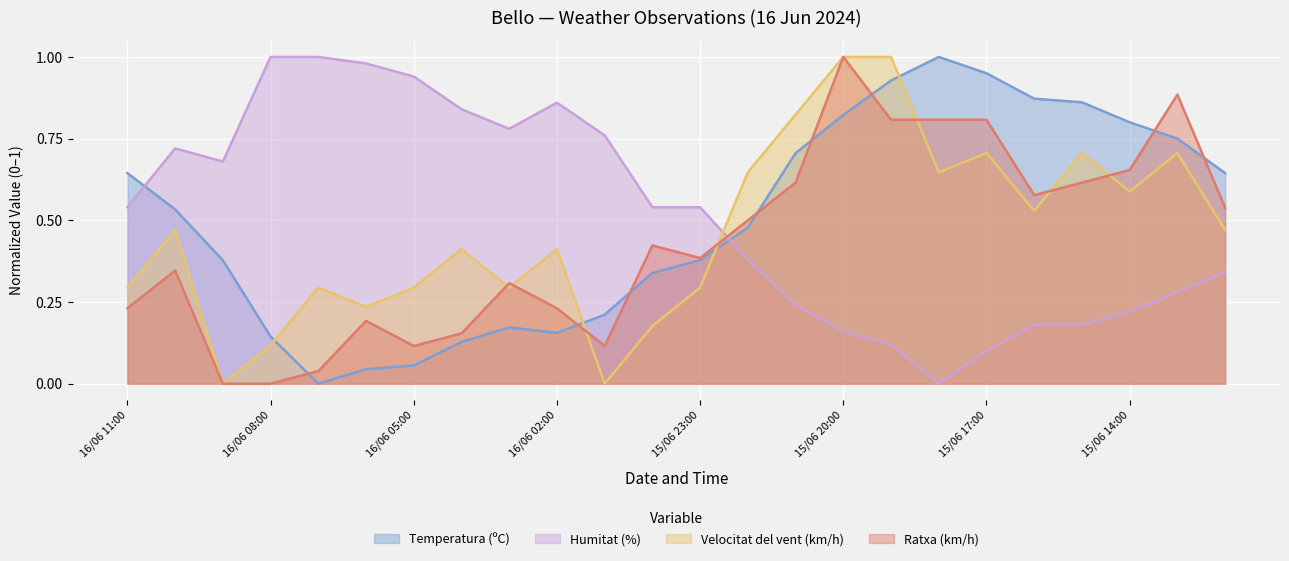

Reading left to right, what are all the values shown in this chart?

Temperatura (ºC): 16/06 11:00=0.6	16/06 10:00=0.5	16/06 09:00=0.4	16/06 08:00=0.1	16/06 07:00=0.0	16/06 06:00=0.0	16/06 05:00=0.1	16/06 04:00=0.1	16/06 03:00=0.2	16/06 02:00=0.2	16/06 01:00=0.2	16/06 00:00=0.3	15/06 23:00=0.4	15/06 22:00=0.5	15/06 21:00=0.7	15/06 20:00=0.8	15/06 19:00=0.9	15/06 18:00=1.0	15/06 17:00=1.0	15/06 16:00=0.9	15/06 15:00=0.9	15/06 14:00=0.8	15/06 13:00=0.8	15/06 12:00=0.6
Humitat (%): 16/06 11:00=0.5	16/06 10:00=0.7	16/06 09:00=0.7	16/06 08:00=1.0	16/06 07:00=1.0	16/06 06:00=1.0	16/06 05:00=0.9	16/06 04:00=0.8	16/06 03:00=0.8	16/06 02:00=0.9	16/06 01:00=0.8	16/06 00:00=0.5	15/06 23:00=0.5	15/06 22:00=0.4	15/06 21:00=0.2	15/06 20:00=0.2	15/06 19:00=0.1	15/06 18:00=0.0	15/06 17:00=0.1	15/06 16:00=0.2	15/06 15:00=0.2	15/06 14:00=0.2	15/06 13:00=0.3	15/06 12:00=0.3
Velocitat del vent (km/h): 16/06 11:00=0.3	16/06 10:00=0.5	16/06 09:00=0.0	16/06 08:00=0.1	16/06 07:00=0.3	16/06 06:00=0.2	16/06 05:00=0.3	16/06 04:00=0.4	16/06 03:00=0.3	16/06 02:00=0.4	16/06 01:00=0.0	16/06 00:00=0.2	15/06 23:00=0.3	15/06 22:00=0.6	15/06 21:00=0.8	15/06 20:00=1.0	15/06 19:00=1.0	15/06 18:00=0.6	15/06 17:00=0.7	15/06 16:00=0.5	15/06 15:00=0.7	15/06 14:00=0.6	15/06 13:00=0.7	15/06 12:00=0.5
Ratxa (km/h): 16/06 11:00=0.2	16/06 10:00=0.3	16/06 09:00=0.0	16/06 08:00=0.0	16/06 07:00=0.0	16/06 06:00=0.2	16/06 05:00=0.1	16/06 04:00=0.2	16/06 03:00=0.3	16/06 02:00=0.2	16/06 01:00=0.1	16/06 00:00=0.4	15/06 23:00=0.4	15/06 22:00=0.5	15/06 21:00=0.6	15/06 20:00=1.0	15/06 19:00=0.8	15/06 18:00=0.8	15/06 17:00=0.8	15/06 16:00=0.6	15/06 15:00=0.6	15/06 14:00=0.7	15/06 13:00=0.9	15/06 12:00=0.5